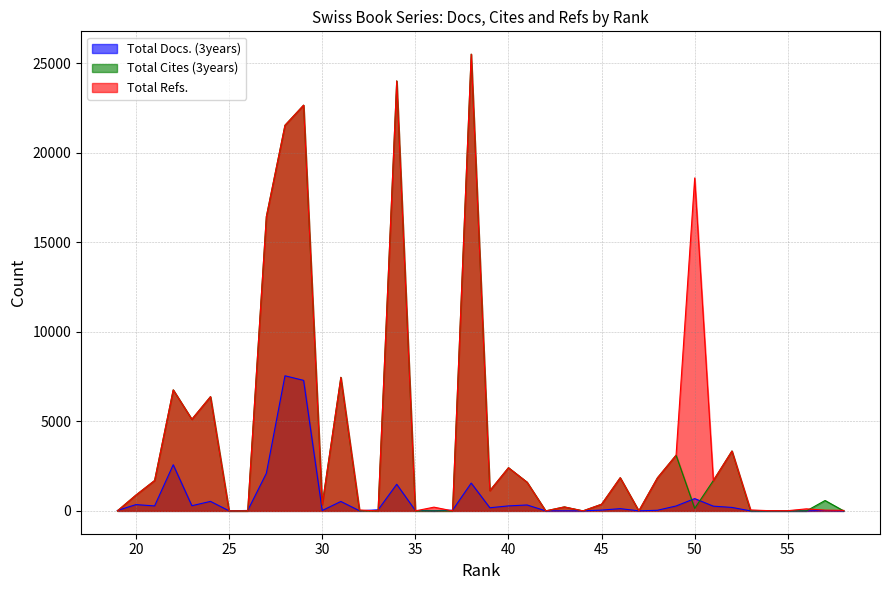

Count the number of categories in the chart.

40